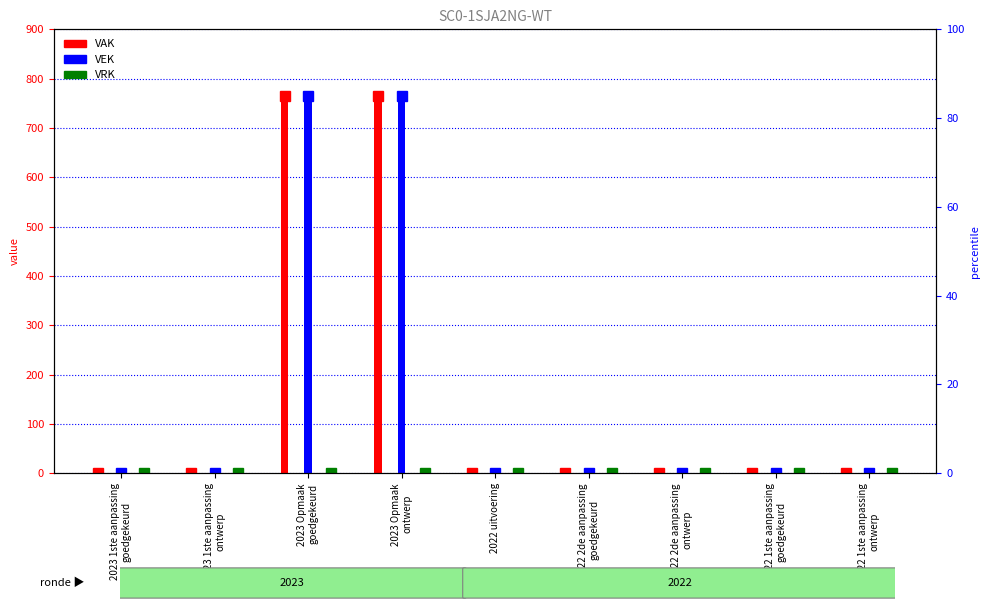

What is the label of the 9th bar from the right?

2023 1ste aanpassing
goedgekeurd